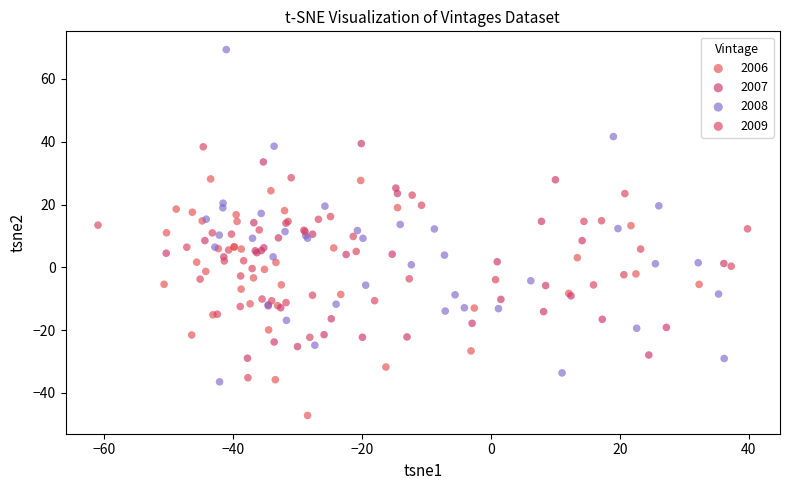

Which series contains the highest Y value?

2008